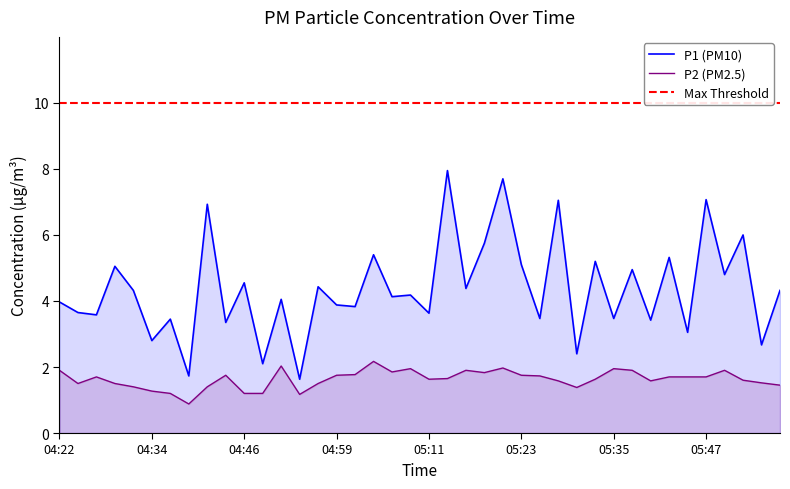

True or false: P2 and P1 cross at least once.

False